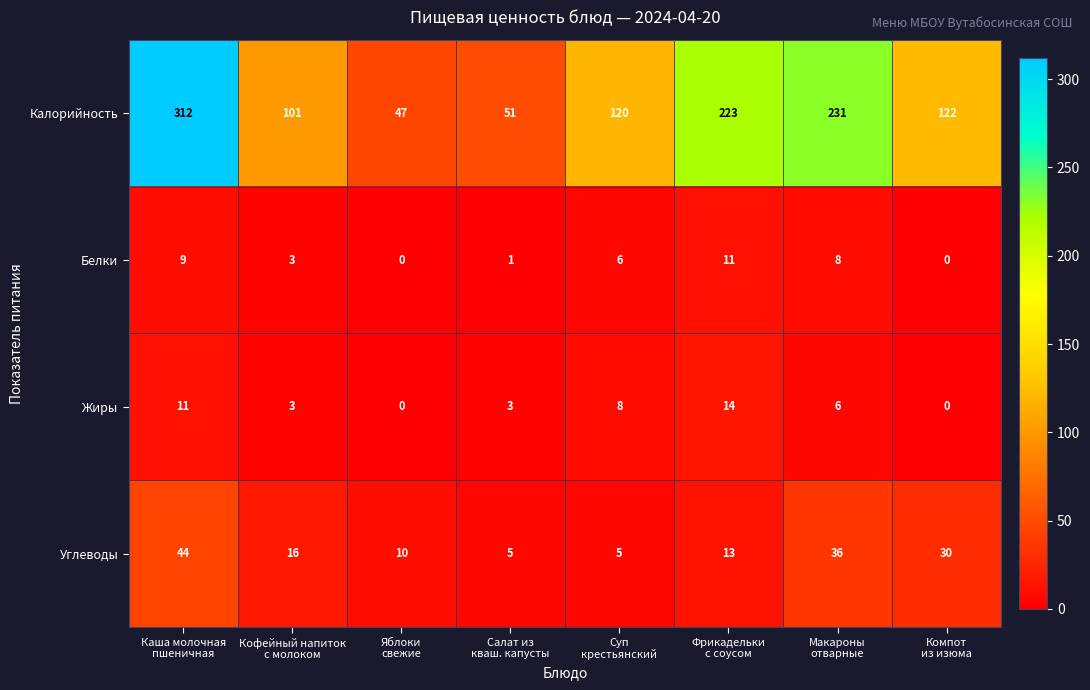

How many categories are shown in the chart?

8